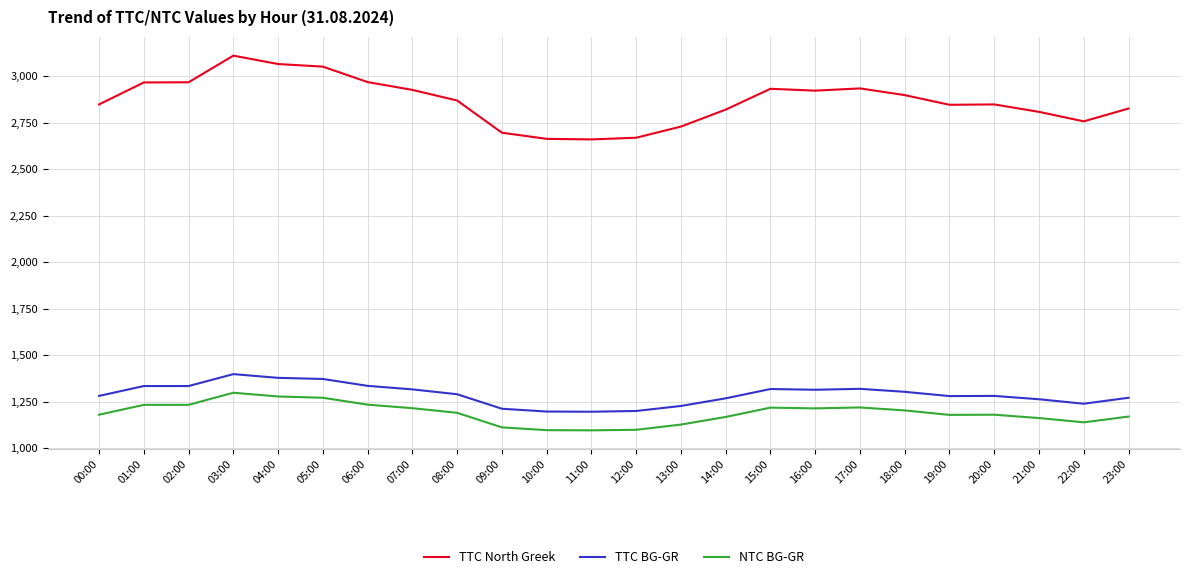

The value of TTC North Greek at 09:00 is 2696. True or false?

True